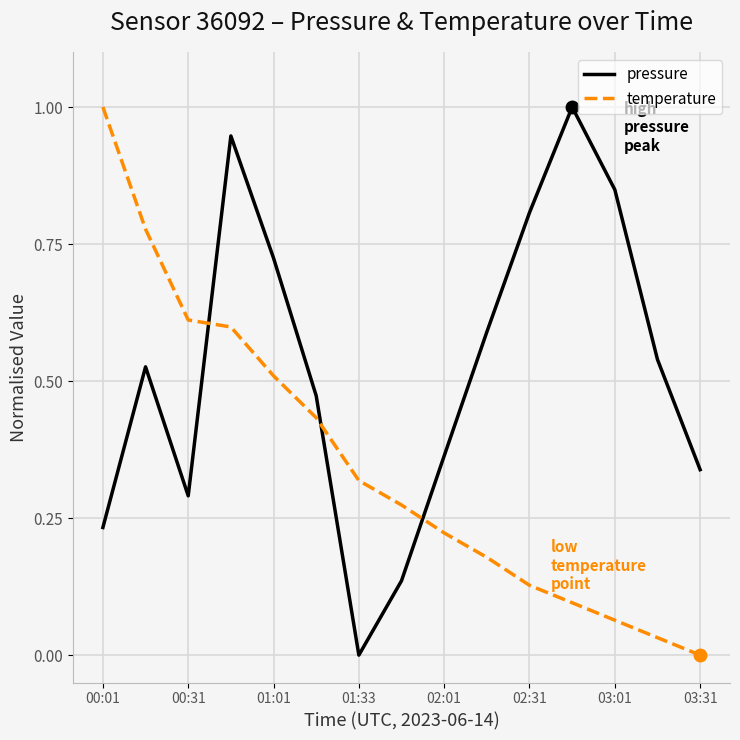

What is the highest value of the temperature series?

1.0